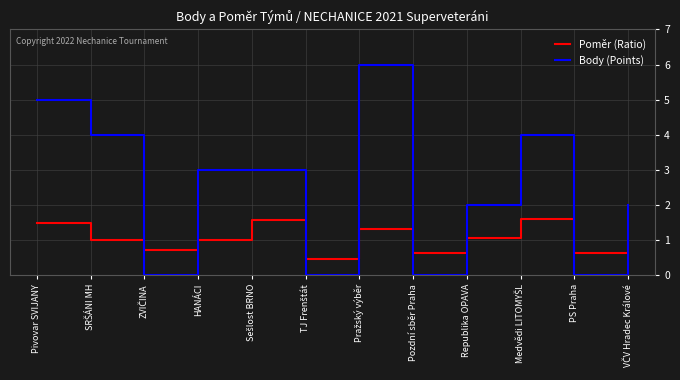

Rank the series by their average value, from lowest to highest.

Poměr (Ratio), Body (Points)